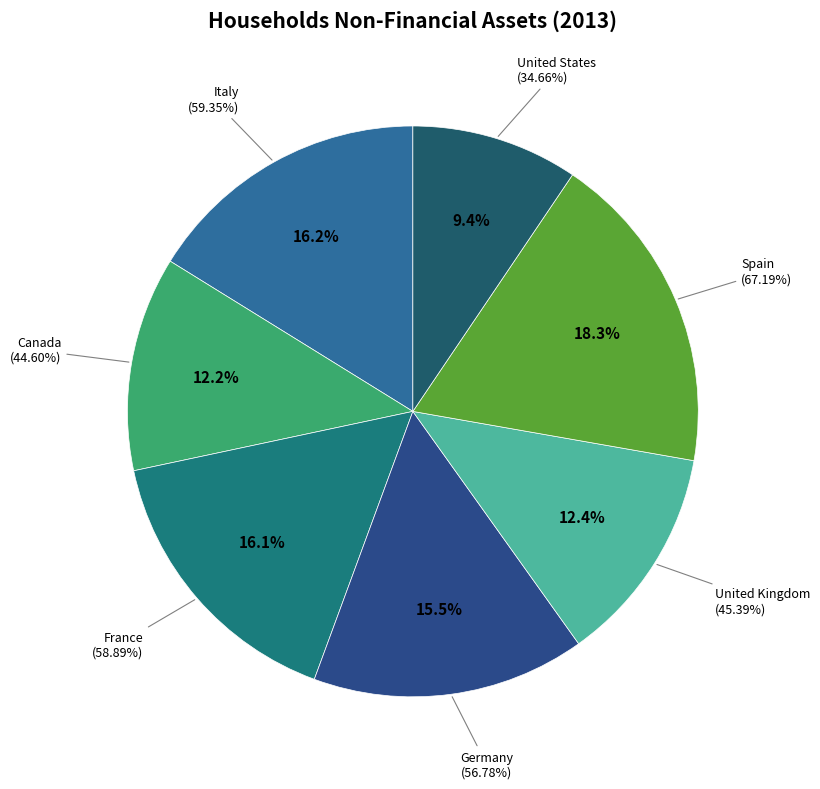

Approximately how many times larger is the value at Germany compared to Canada?

1.3